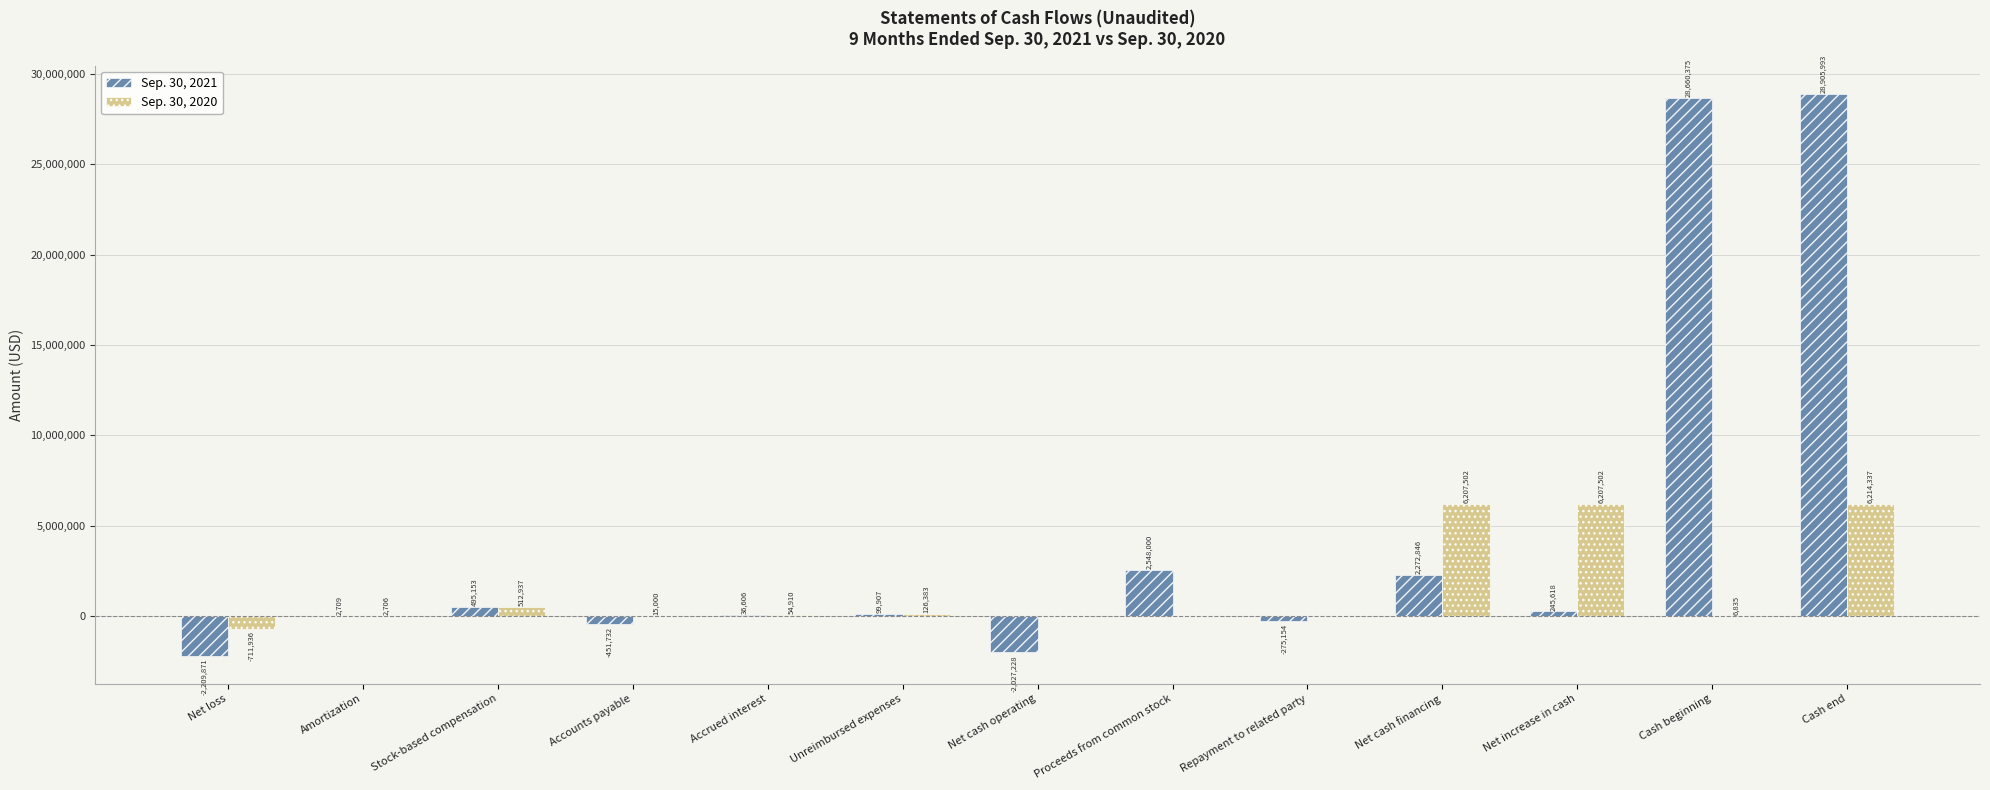

What is the average value of the Sep. 30, 2020 series?

1433552